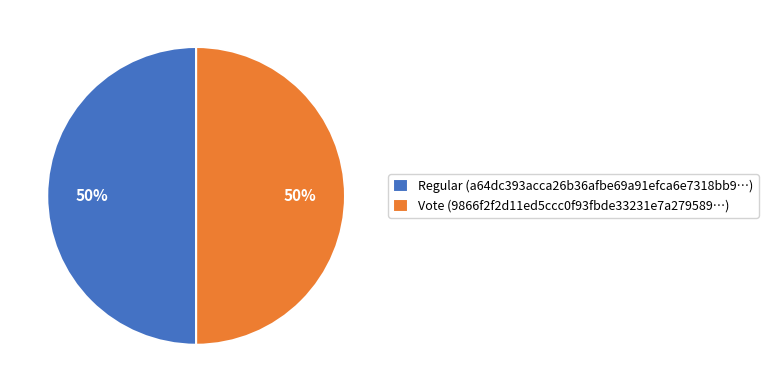

To the nearest percent, what is the difference between the Vote and Regular slice percentages?

0%